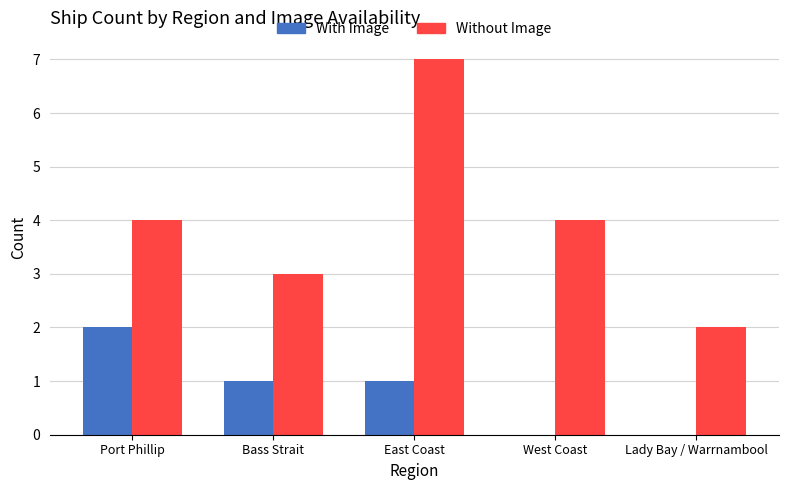

At which category is the sum across all series the highest?

East Coast